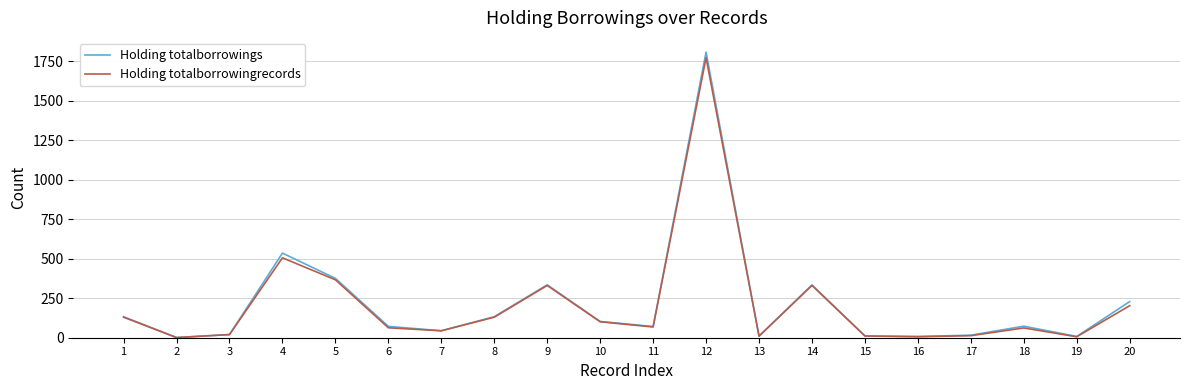

At which category is the sum across all series the highest?

12